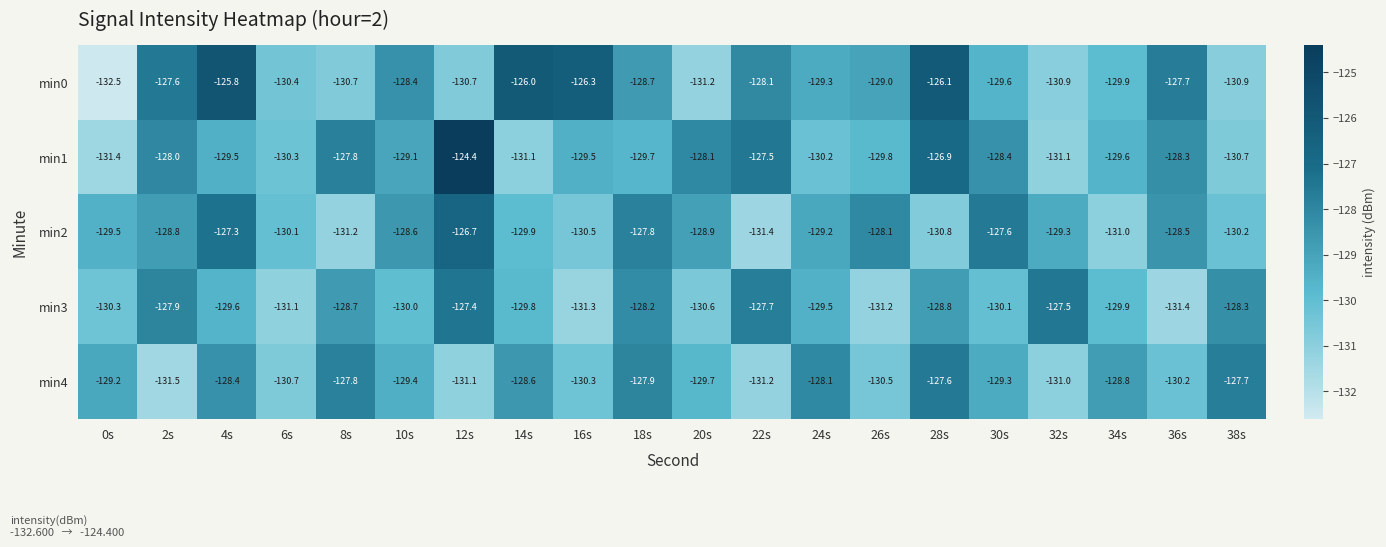

Is it true that min4 equals -130.7 at 6s?

True